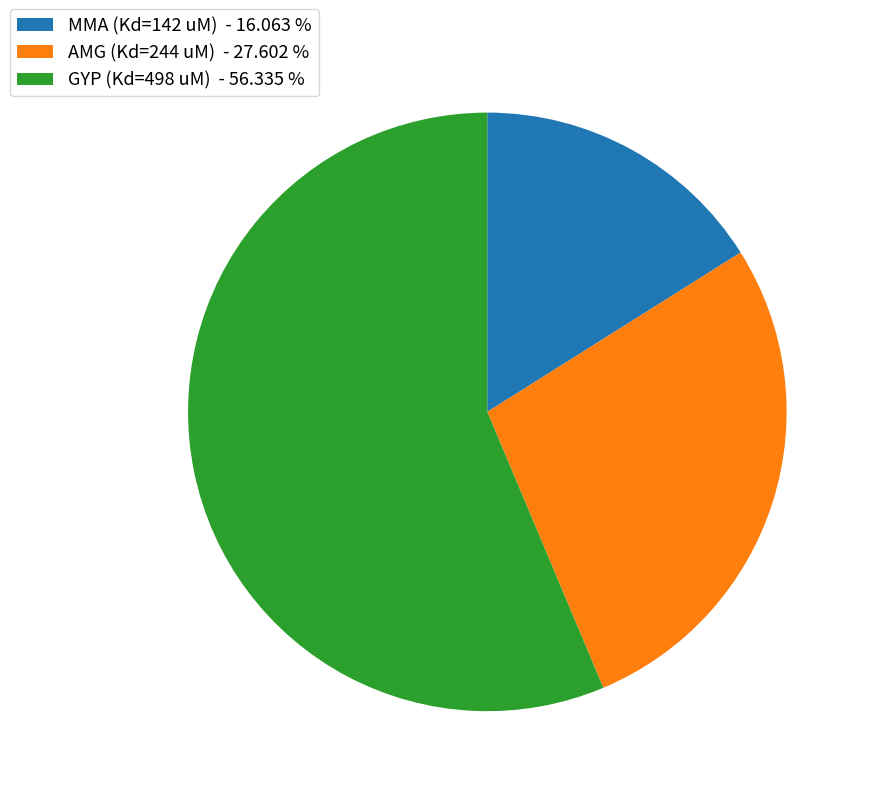

Between MMA (Kd=142 uM) - 16.063 % and GYP (Kd=498 uM) - 56.335 %, which is larger?

GYP (Kd=498 uM) - 56.335 %